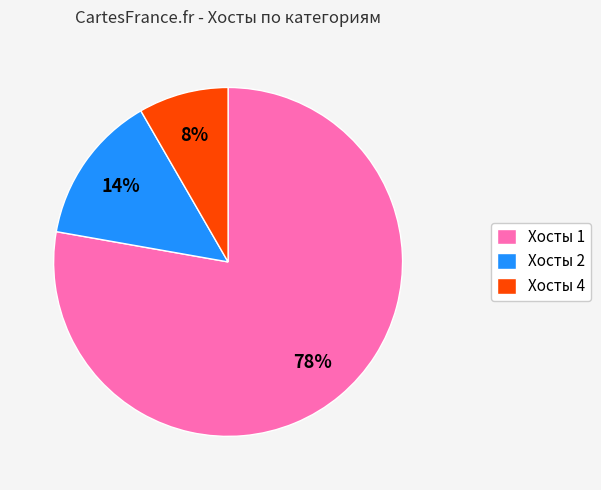

To the nearest percent, what portion does Хосты 1 represent?

78%